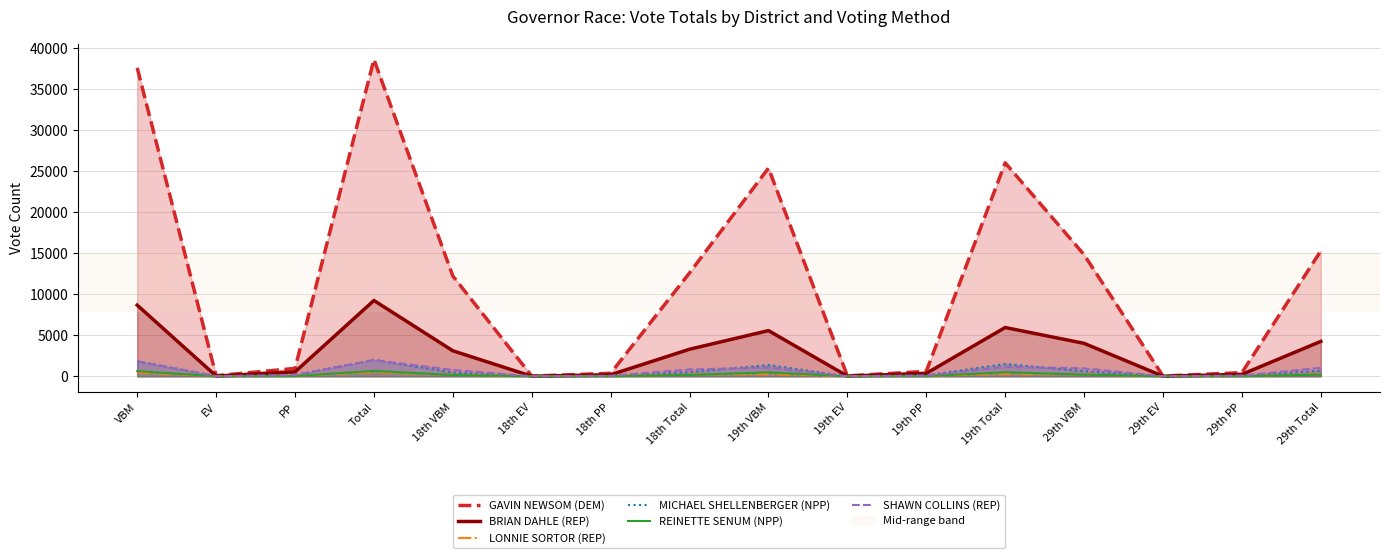

Which series has the largest total across all categories?

GAVIN NEWSOM (DEM)